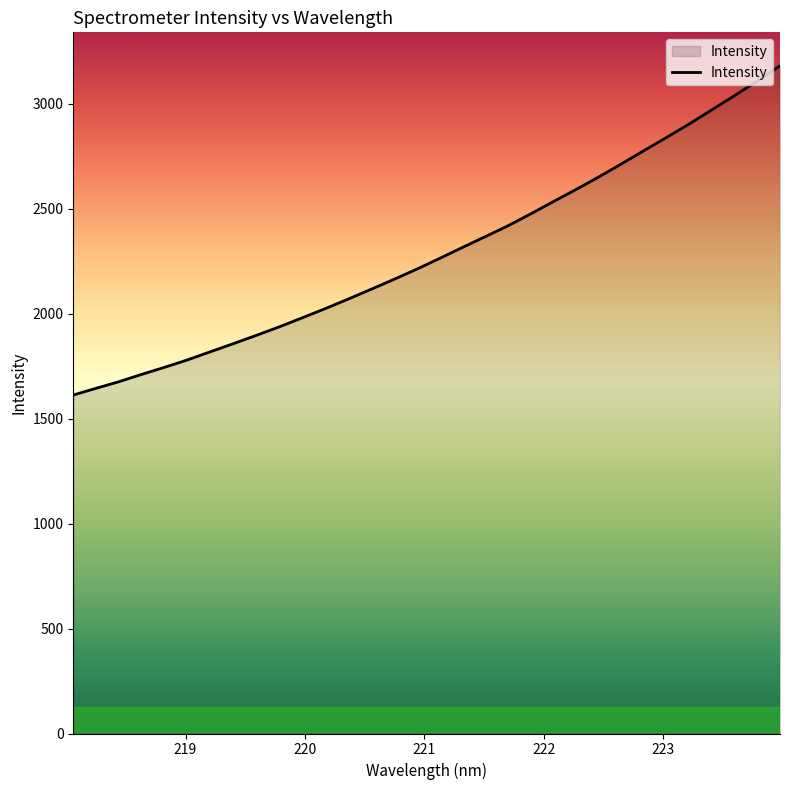

What is the minimum value shown in the chart?

1612.4